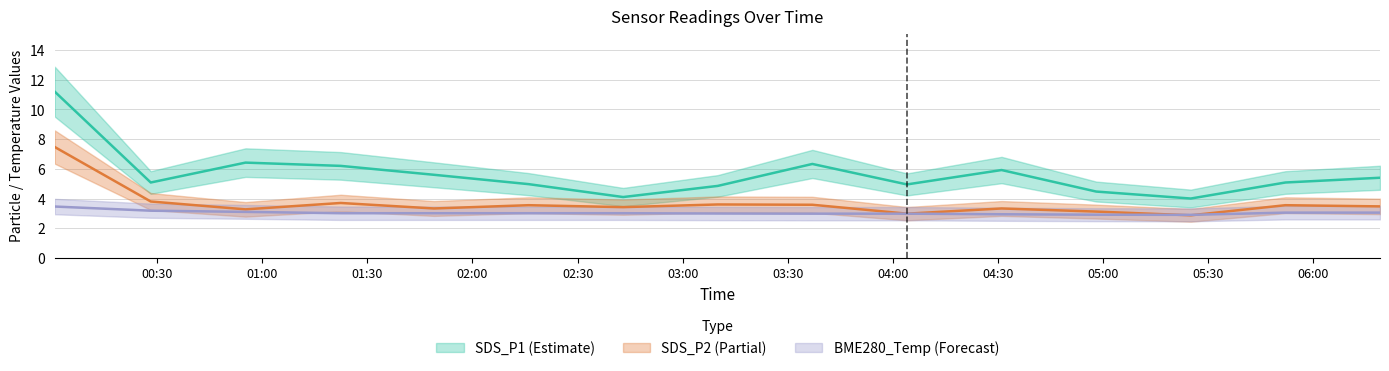

Rank the series by their average value, from lowest to highest.

BME280_temperature, SDS_P2, SDS_P1